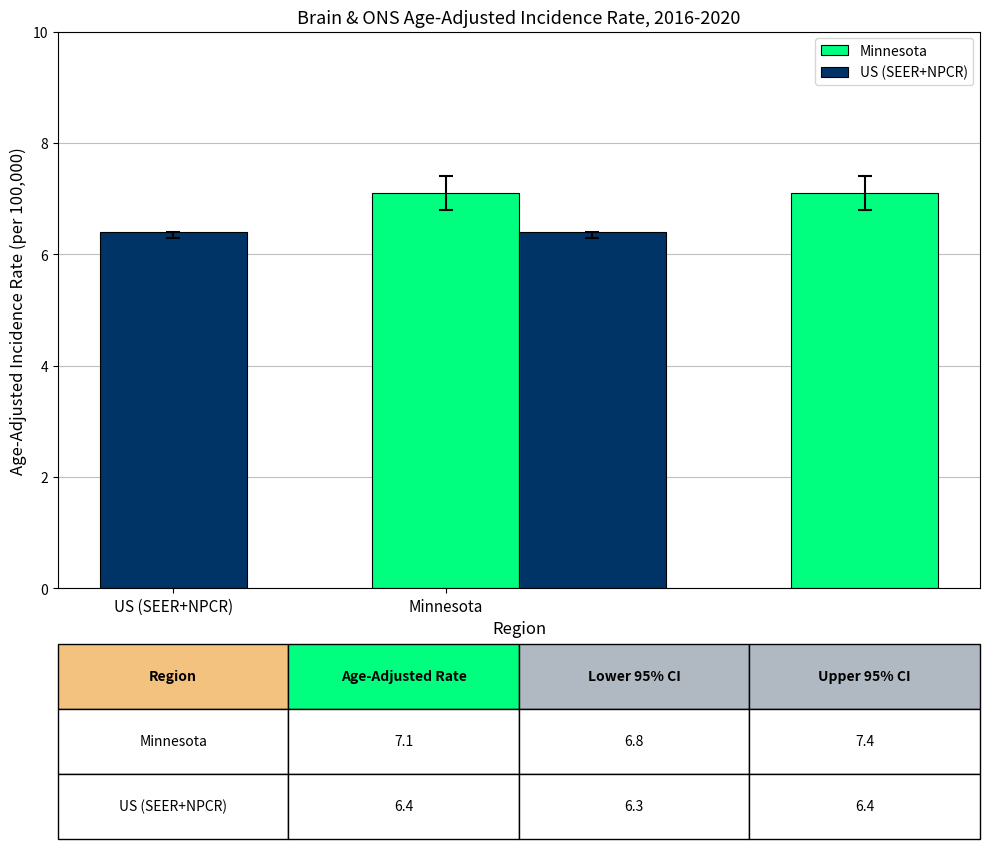

How many distinct data groups are displayed?

2